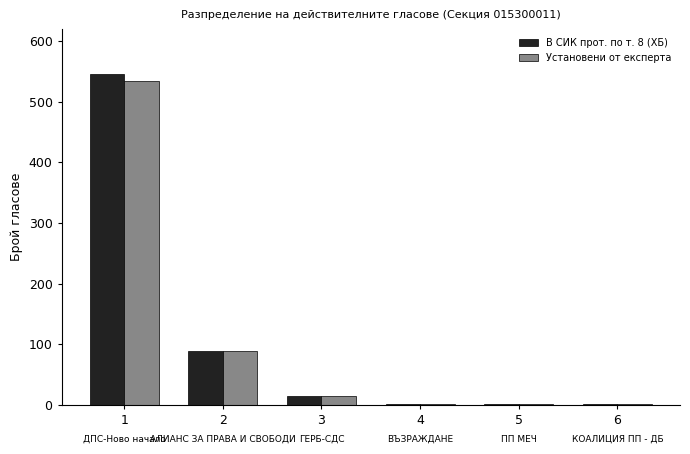

Is the value of В СИК прот. по т. 8 (ХБ) at 2 greater than the value of Установени от експерта at 5?

Yes